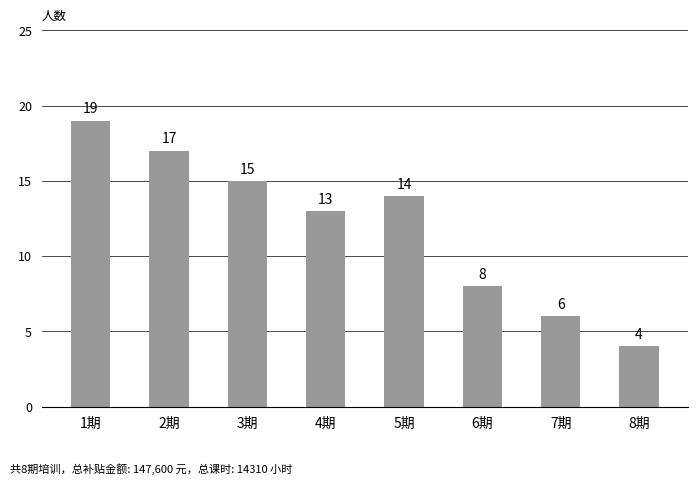

Which has a higher value, 6期 or 2期?

2期